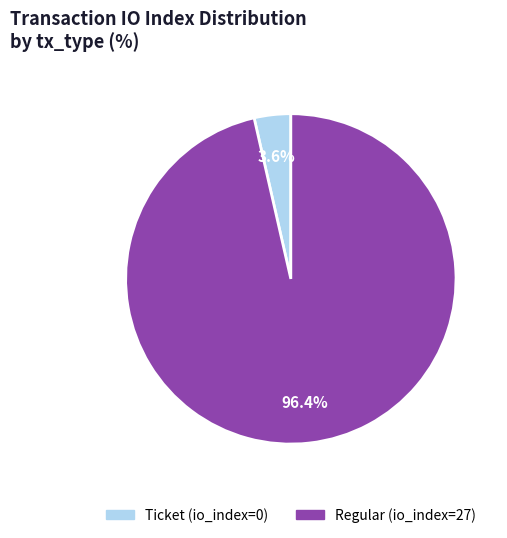

To the nearest percent, what is the difference between the largest and smallest slice percentages?

93%